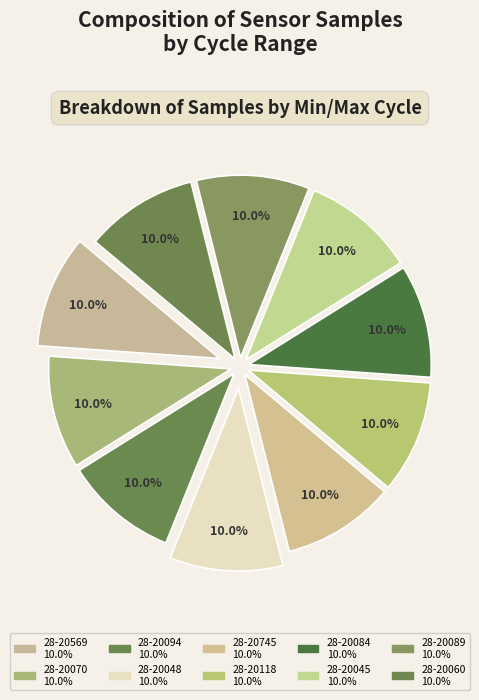

Count the number of slices in the pie.

10